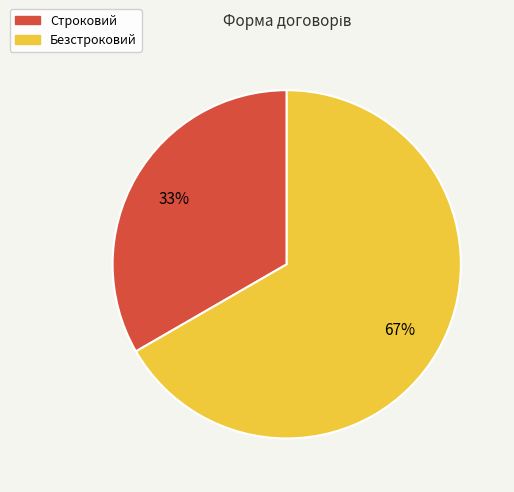

Which category accounts for the majority?

Безстроковий